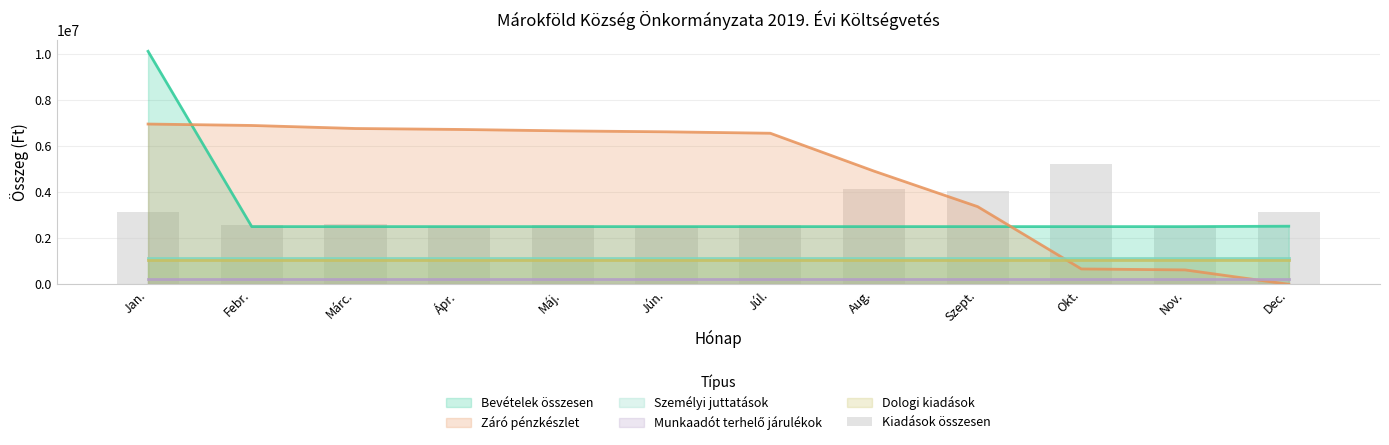

Rank the categories by value from lowest to highest.

Ápr., Jún., Nov., Febr., Máj., Júl., Márc., Dec., Jan., Szept., Aug., Okt.